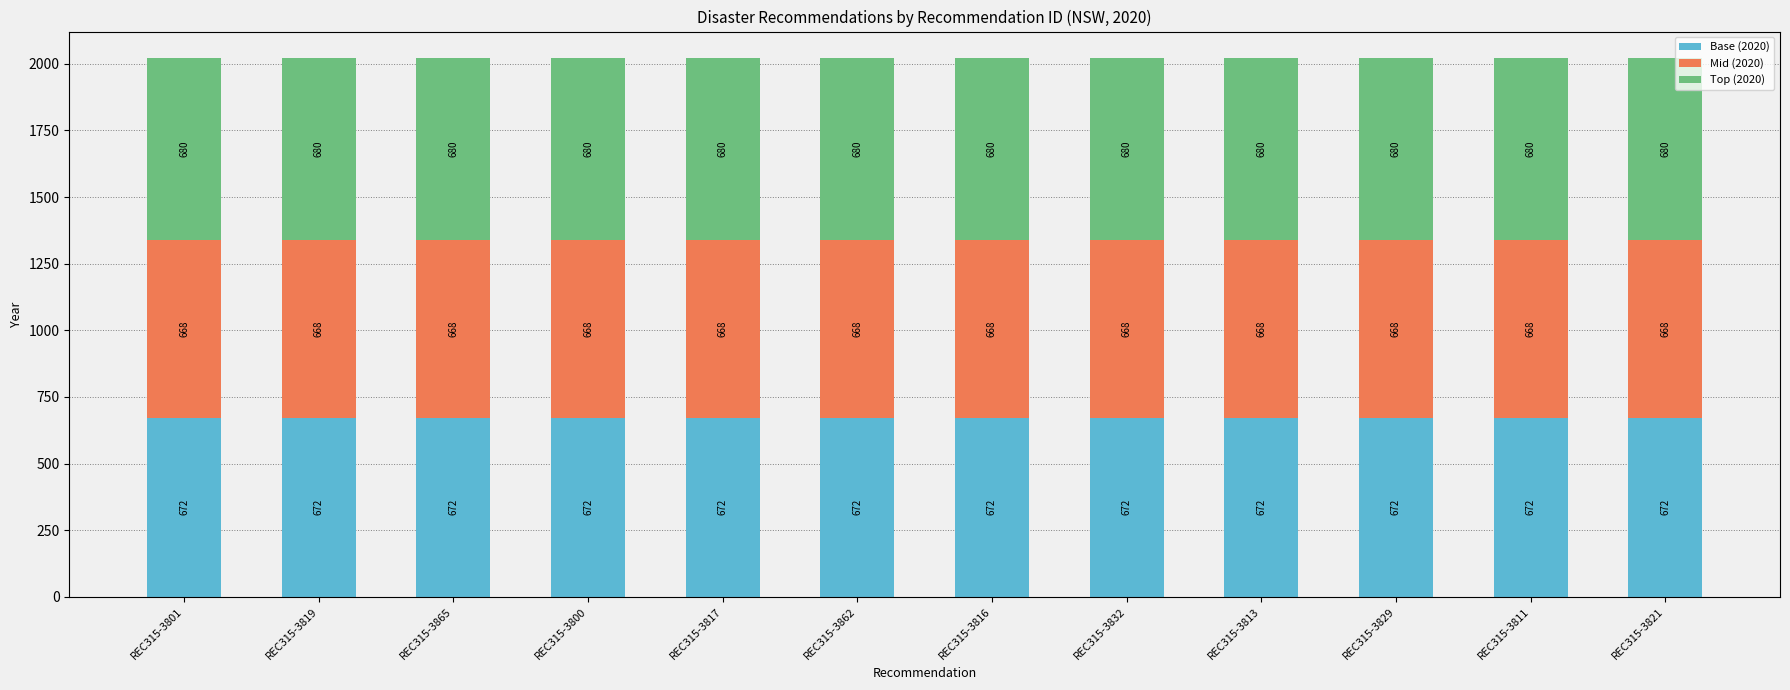

What is the average value of the Base (2020) series?

672